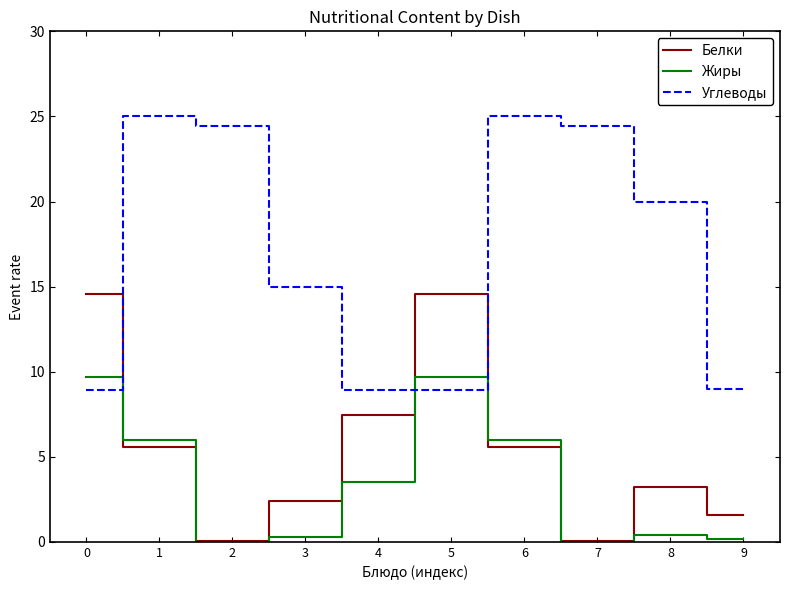

Between 0 and 9, which series saw the biggest shift?

Белки